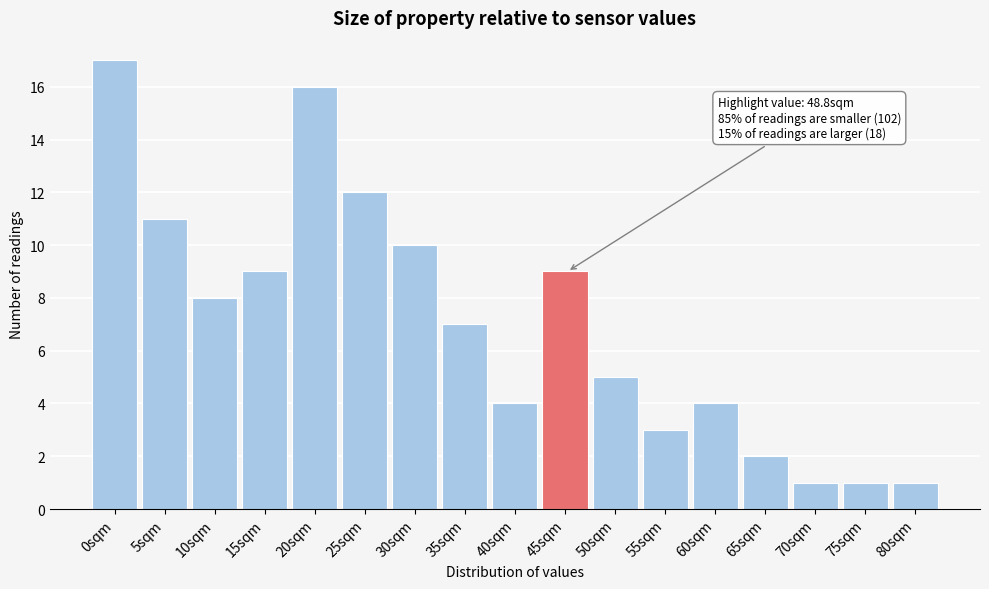

Reading left to right, list all the values displayed in this chart.

0sqm=17	5sqm=11	10sqm=8	15sqm=9	20sqm=16	25sqm=12	30sqm=10	35sqm=7	40sqm=4	45sqm=9	50sqm=5	55sqm=3	60sqm=4	65sqm=2	70sqm=1	75sqm=1	80sqm=1